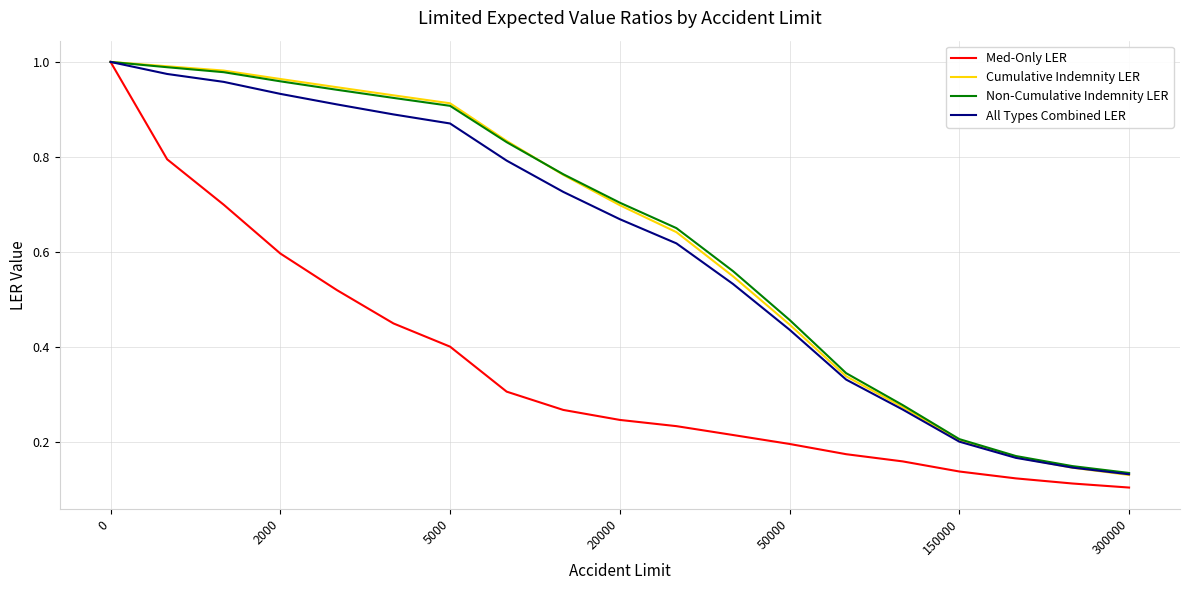

Which series has the widest spread of values?

Med-Only LER